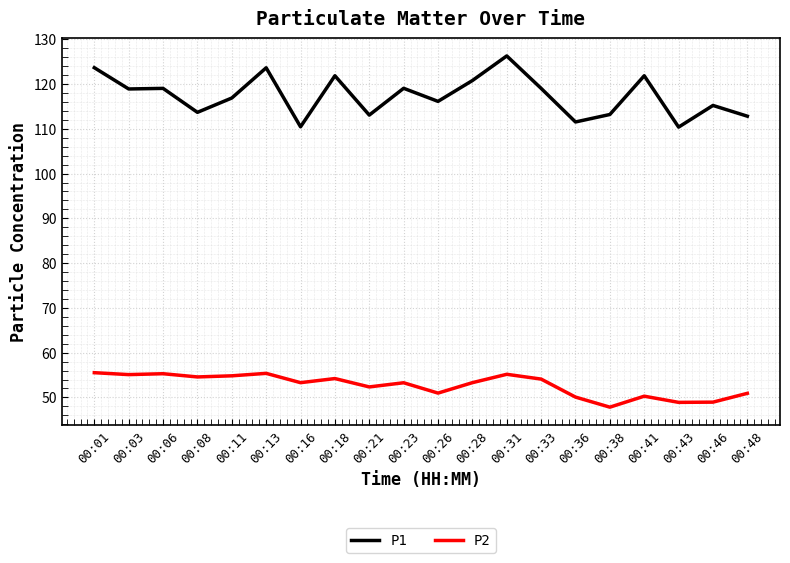

Does the chart display data point markers on the line(s)?

No